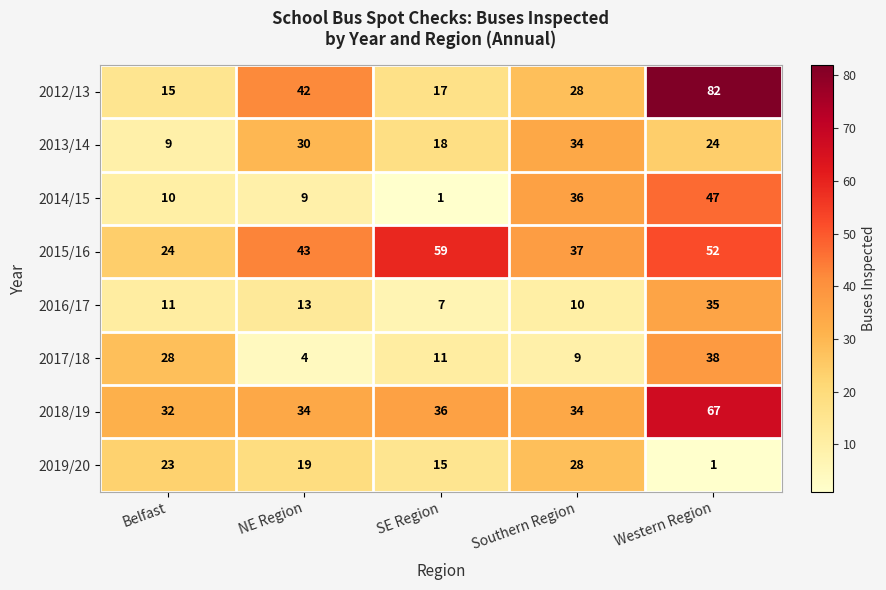

What is the sum of all 2012/13 values?

184